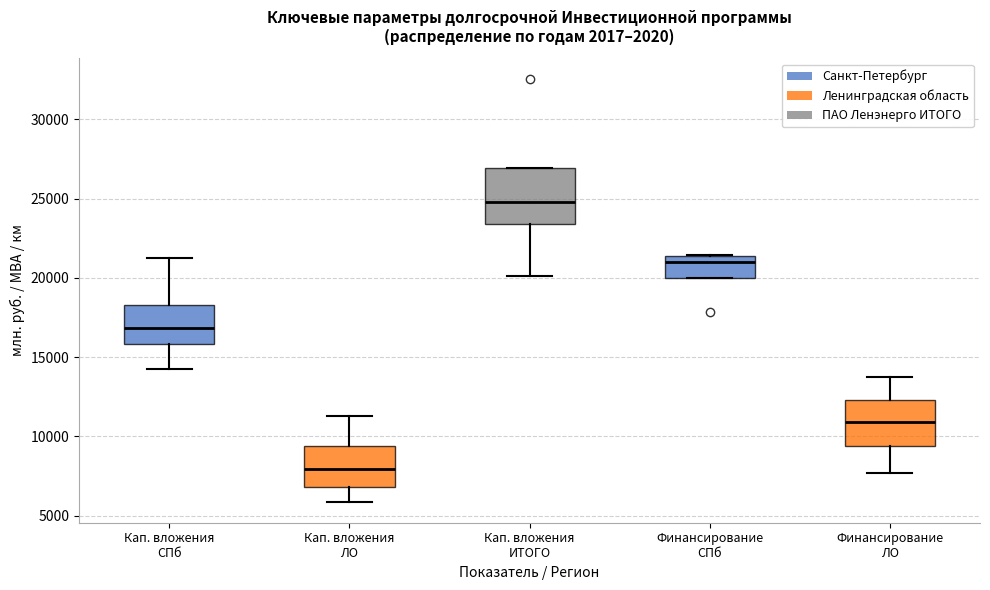

Where does the lower whisker of the box for Кап. вложения СПб end on the y-axis? The values are not printed on the chart, so give them approximately, as read against the axis.

14000